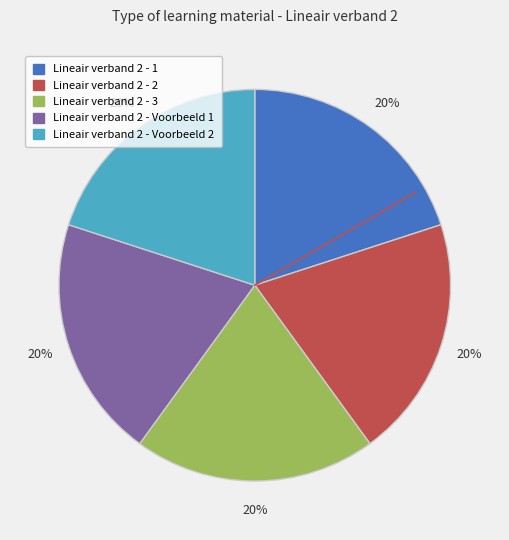

Is there any slice that represents more than half of the pie?

No